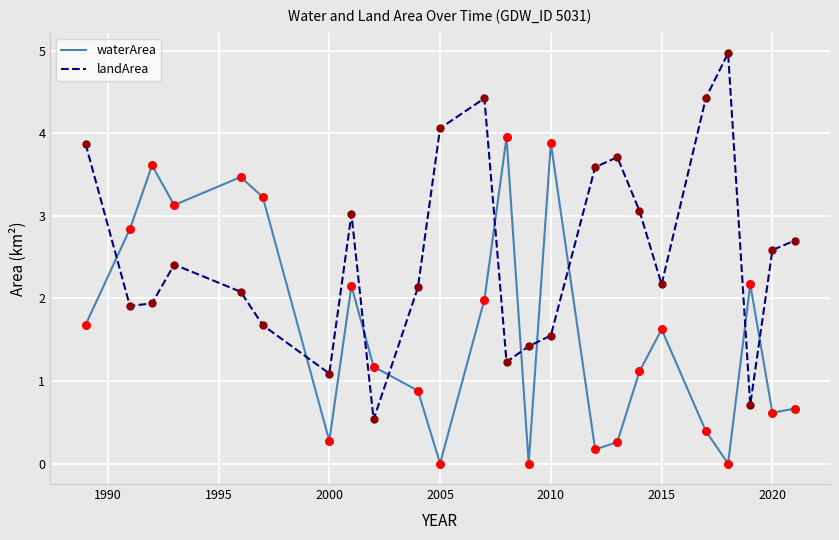

Which series has the largest range (max minus min)?

landArea